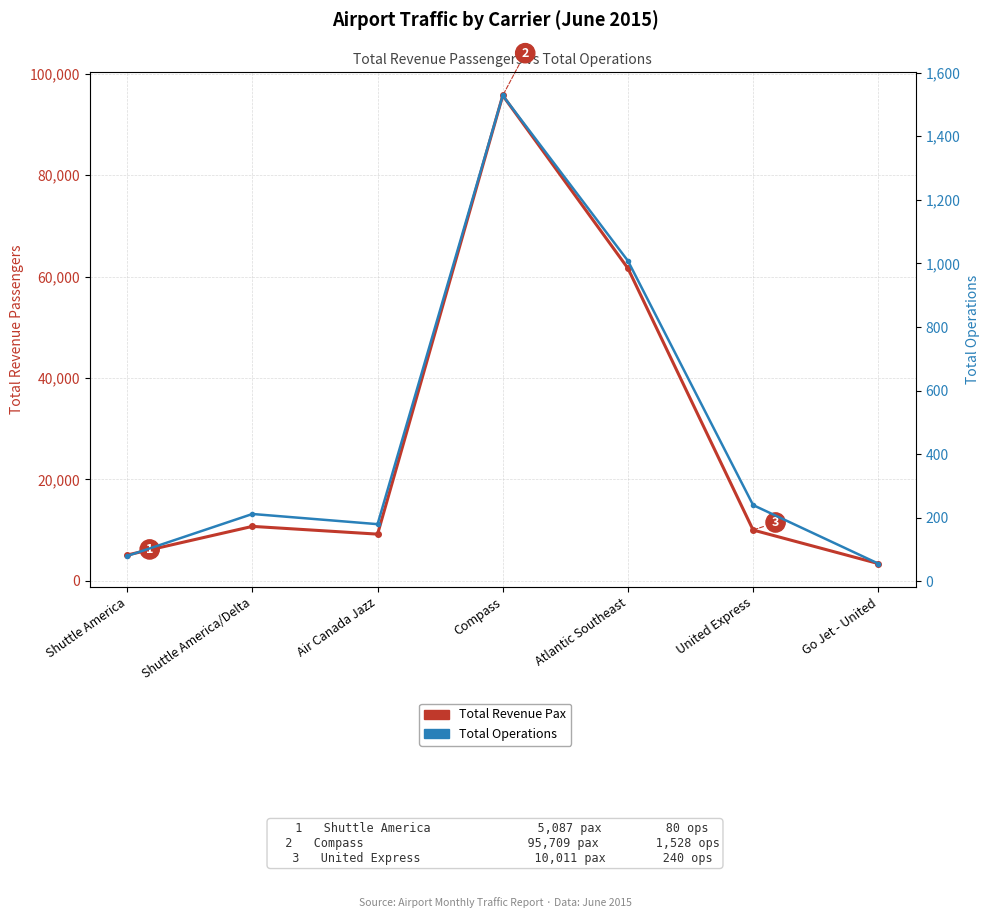

Reading right to left, transcribe all the data shown in this chart.

Total Revenue Pax: Go Jet - United=3393	United Express=10011	Atlantic Southeast=61624	Compass=95709	Air Canada Jazz=9203	Shuttle America/Delta=10732	Shuttle America=5087
Total Operations: Go Jet - United=56	United Express=240	Atlantic Southeast=1008	Compass=1528	Air Canada Jazz=180	Shuttle America/Delta=212	Shuttle America=80